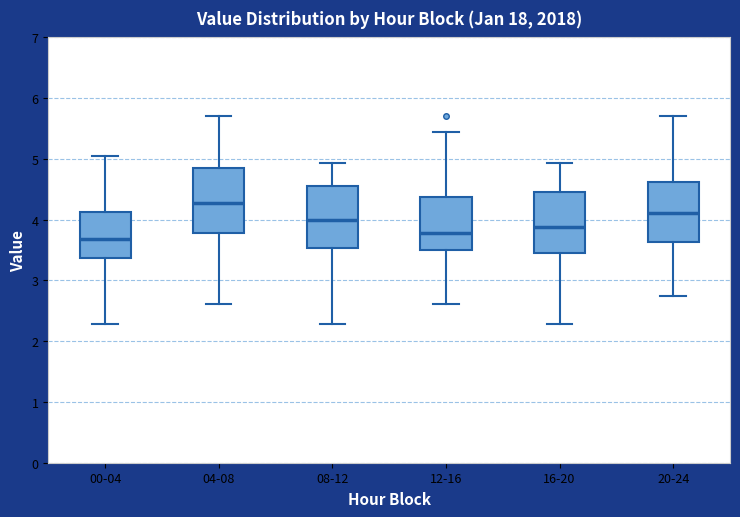

Where is the lower edge of the box for 16-20 on the y-axis? The values are not printed on the chart, so give them approximately, as read against the axis.

3.5